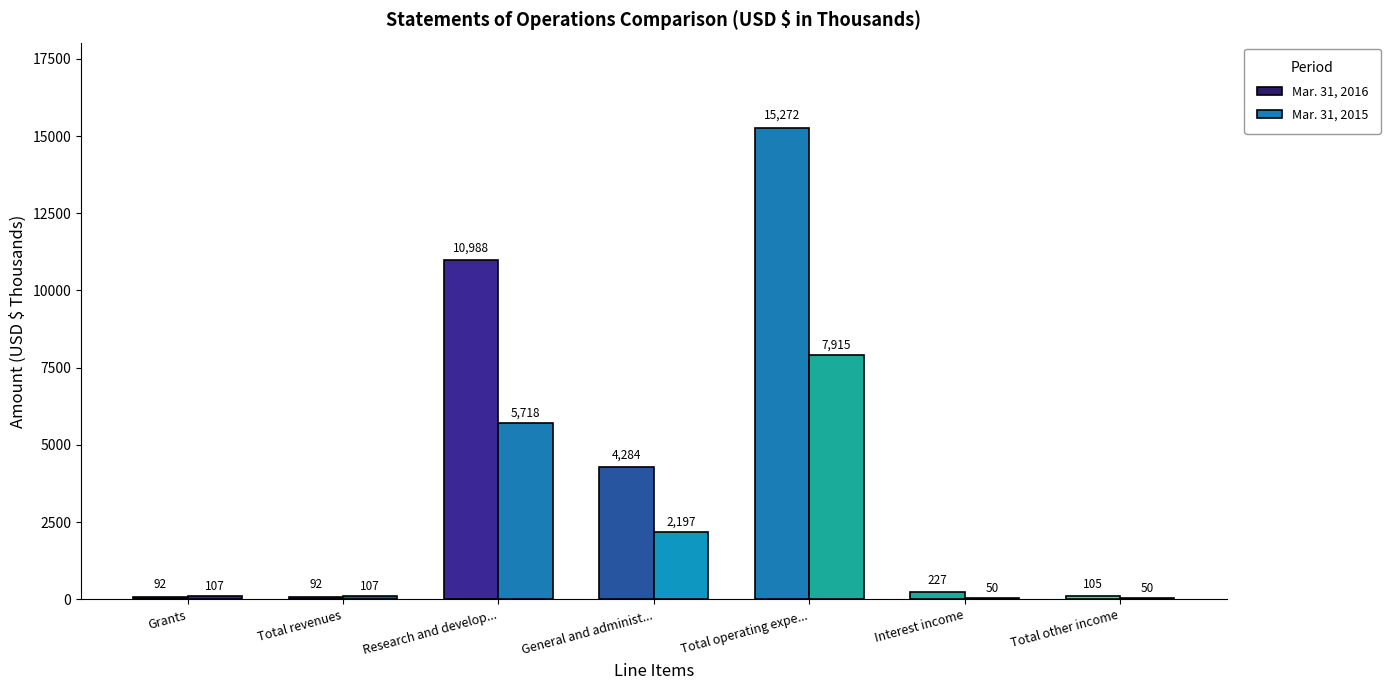

What are all the series names shown in the legend?

Mar. 31, 2016, Mar. 31, 2015